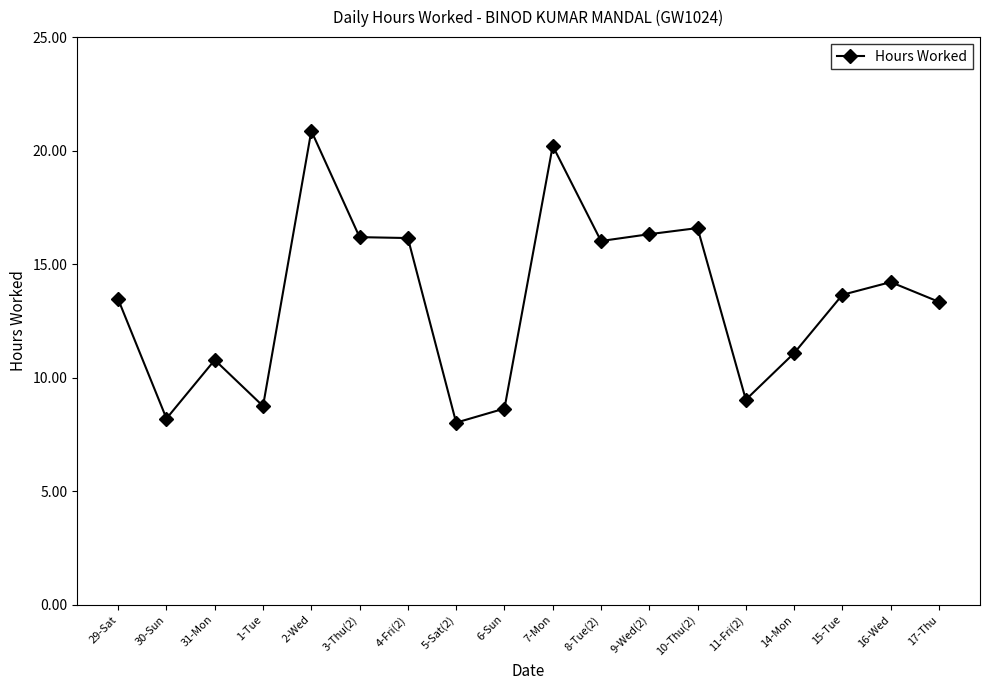

What is the change in value from 9-Wed(2) to 10-Thu(2)?

+0.3